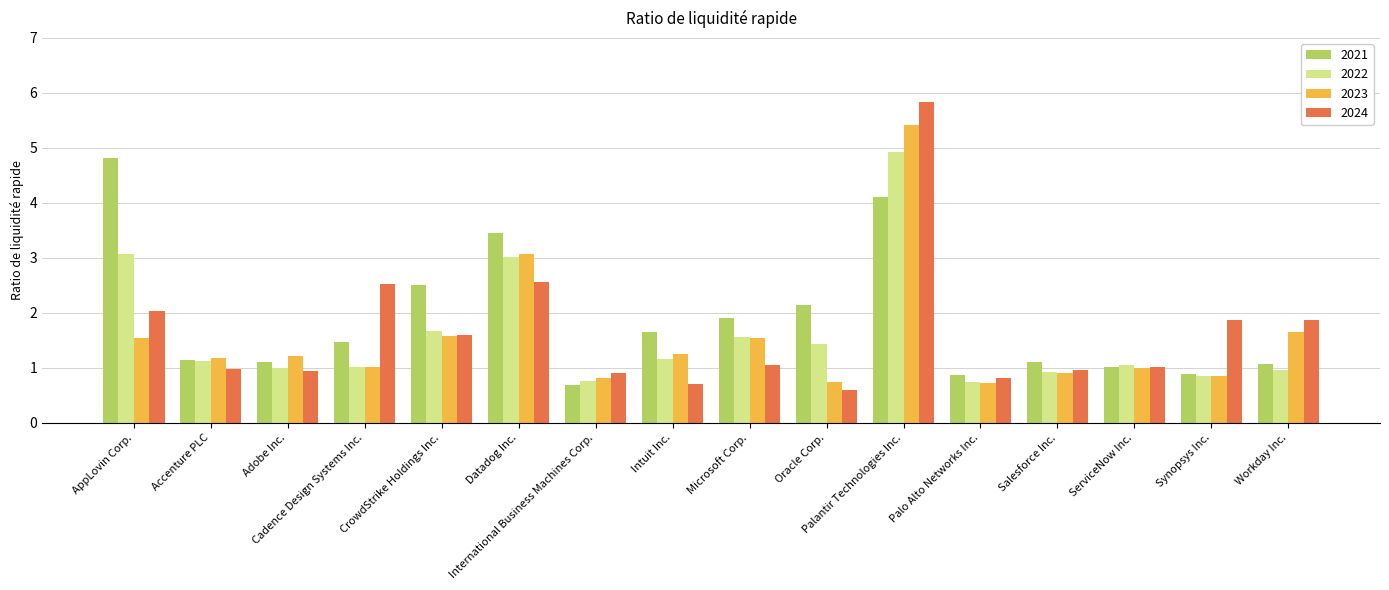

How many groups of bars are there?

16